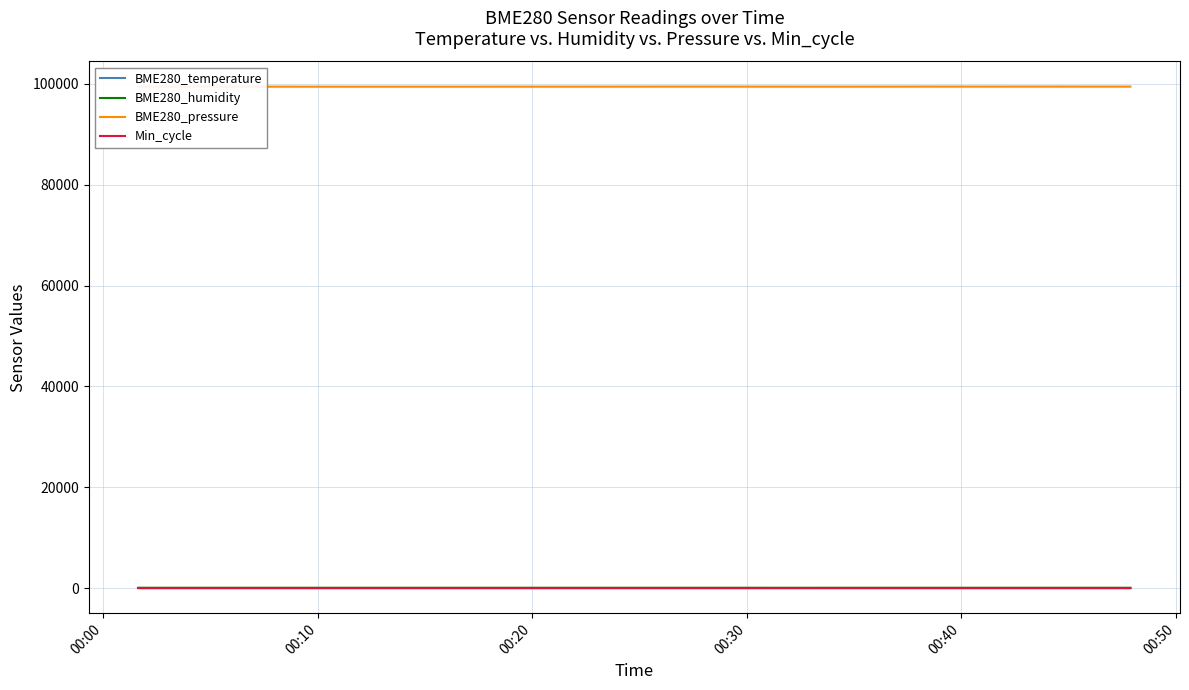

What is the total value across all series at 00:30?

99529.1